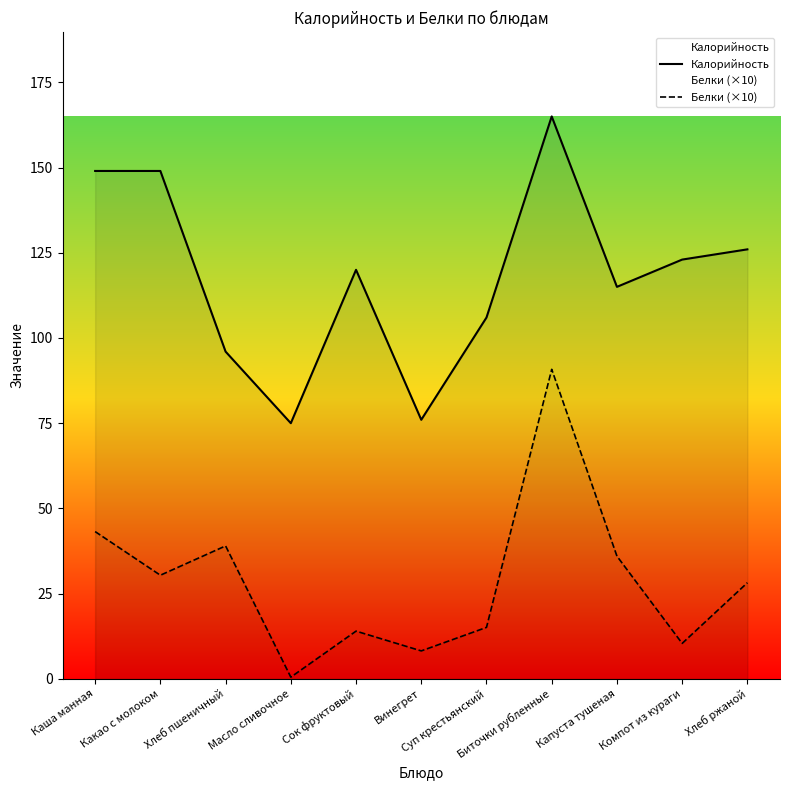

What is the label of the 3rd point from the left?

Хлеб пшеничный